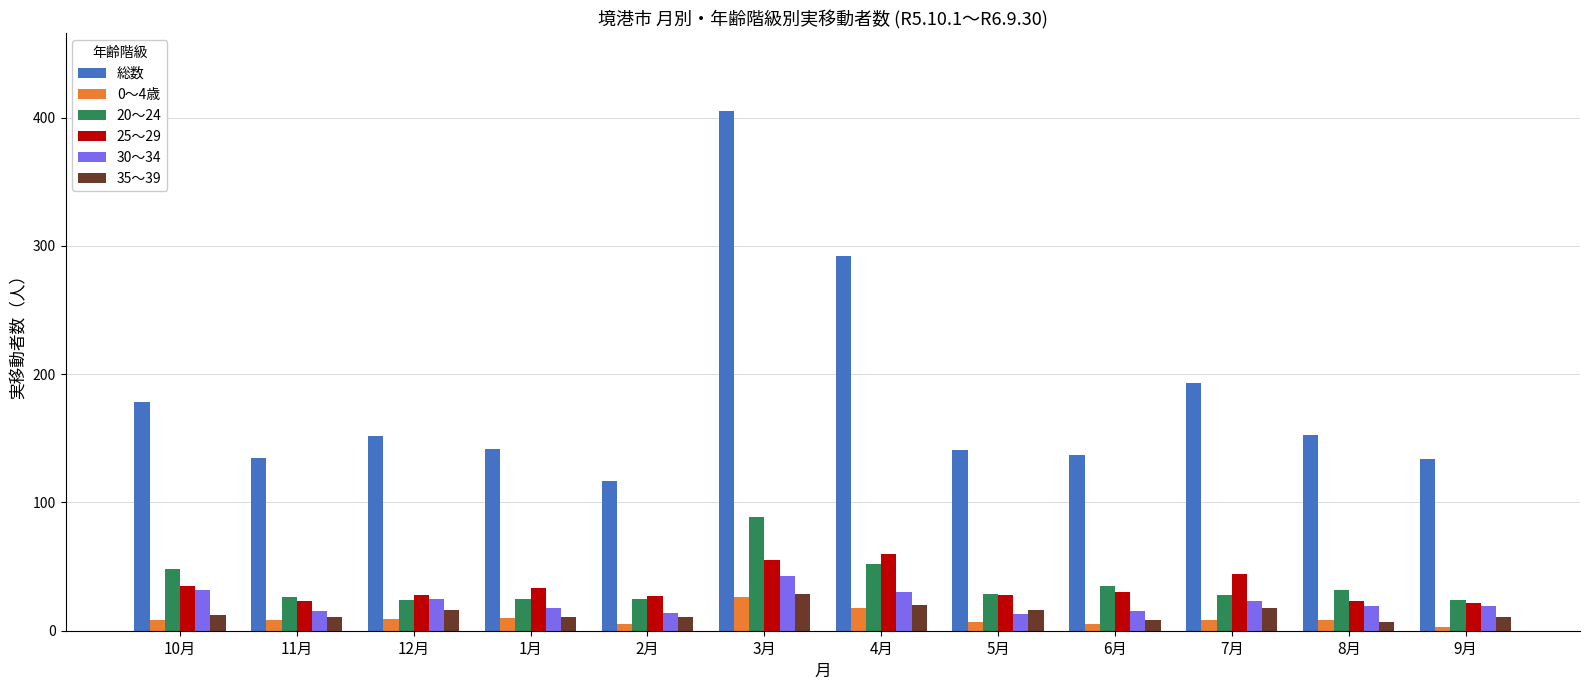

What is the minimum value shown in the chart?

3